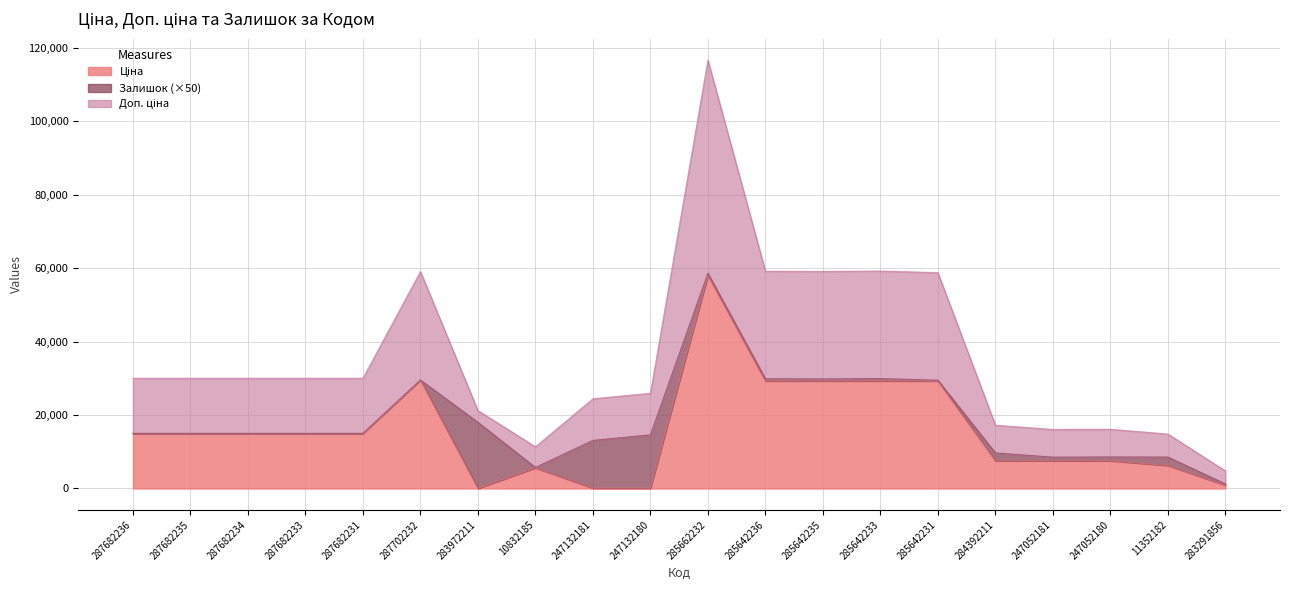

What is the maximum value for Доп. ціна?

116674.1